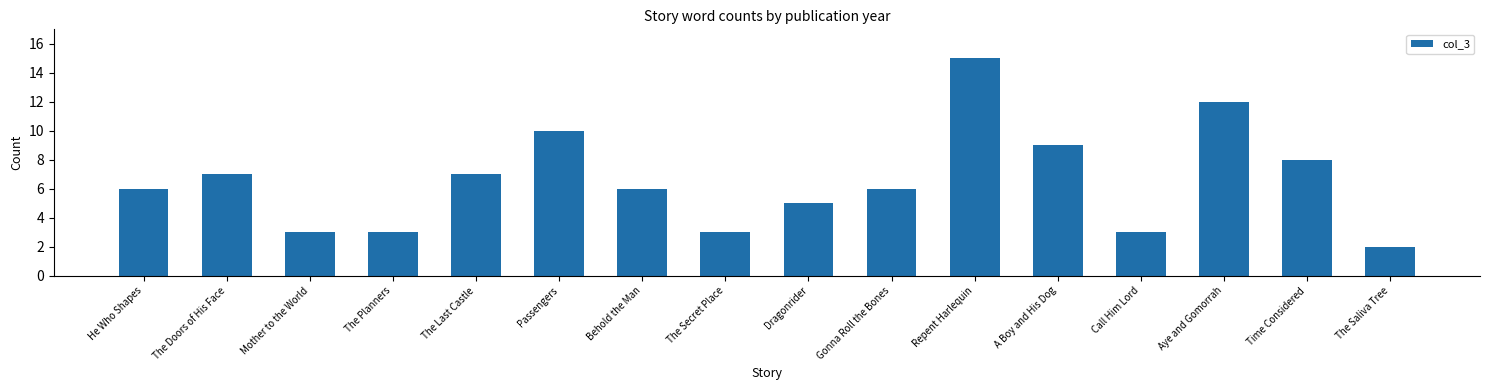

What is the smallest value displayed?

2